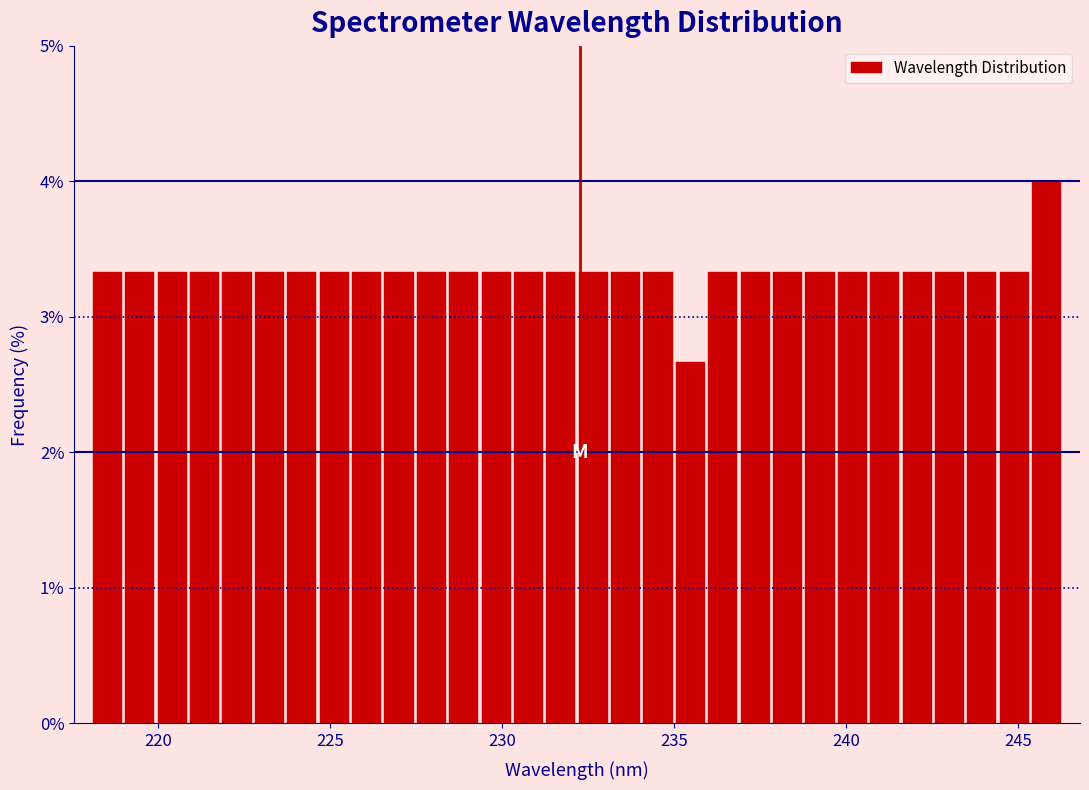

Read against the x-axis, roughly where is the centre of the tallest bar?

246.0